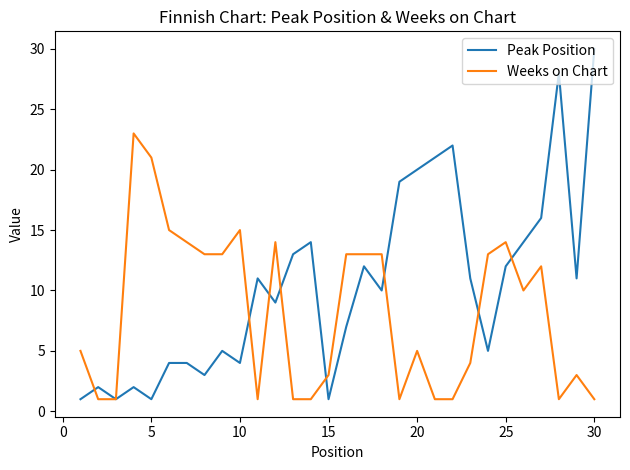

Which series has the widest spread of values?

Peak Position